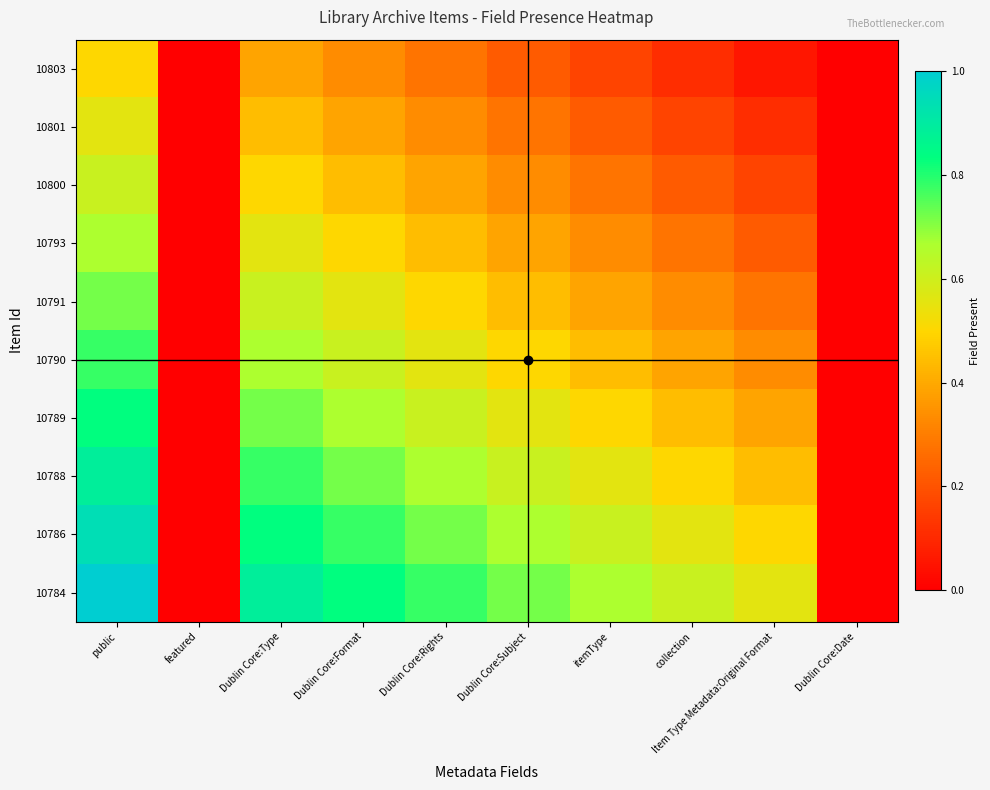

Reading left to right, extract all data points from this chart.

10803: public=0.5	featured=0.0	Dublin Core:Type=0.4	Dublin Core:Format=0.3	Dublin Core:Rights=0.3	Dublin Core:Subject=0.2	itemType=0.2	collection=0.1	Item Type Metadata:Original Format=0.1	Dublin Core:Date=0.0
10801: public=0.6	featured=0.0	Dublin Core:Type=0.4	Dublin Core:Format=0.4	Dublin Core:Rights=0.3	Dublin Core:Subject=0.3	itemType=0.2	collection=0.2	Item Type Metadata:Original Format=0.1	Dublin Core:Date=0.0
10800: public=0.6	featured=0.0	Dublin Core:Type=0.5	Dublin Core:Format=0.4	Dublin Core:Rights=0.4	Dublin Core:Subject=0.3	itemType=0.3	collection=0.2	Item Type Metadata:Original Format=0.2	Dublin Core:Date=0.0
10793: public=0.7	featured=0.0	Dublin Core:Type=0.6	Dublin Core:Format=0.5	Dublin Core:Rights=0.4	Dublin Core:Subject=0.4	itemType=0.3	collection=0.3	Item Type Metadata:Original Format=0.2	Dublin Core:Date=0.0
10791: public=0.7	featured=0.0	Dublin Core:Type=0.6	Dublin Core:Format=0.6	Dublin Core:Rights=0.5	Dublin Core:Subject=0.4	itemType=0.4	collection=0.3	Item Type Metadata:Original Format=0.3	Dublin Core:Date=0.0
10790: public=0.8	featured=0.0	Dublin Core:Type=0.7	Dublin Core:Format=0.6	Dublin Core:Rights=0.6	Dublin Core:Subject=0.5	itemType=0.4	collection=0.4	Item Type Metadata:Original Format=0.3	Dublin Core:Date=0.0
10789: public=0.8	featured=0.0	Dublin Core:Type=0.7	Dublin Core:Format=0.7	Dublin Core:Rights=0.6	Dublin Core:Subject=0.6	itemType=0.5	collection=0.4	Item Type Metadata:Original Format=0.4	Dublin Core:Date=0.0
10788: public=0.9	featured=0.0	Dublin Core:Type=0.8	Dublin Core:Format=0.7	Dublin Core:Rights=0.7	Dublin Core:Subject=0.6	itemType=0.6	collection=0.5	Item Type Metadata:Original Format=0.4	Dublin Core:Date=0.0
10786: public=0.9	featured=0.0	Dublin Core:Type=0.8	Dublin Core:Format=0.8	Dublin Core:Rights=0.7	Dublin Core:Subject=0.7	itemType=0.6	collection=0.6	Item Type Metadata:Original Format=0.5	Dublin Core:Date=0.0
10784: public=1.0	featured=0.0	Dublin Core:Type=0.9	Dublin Core:Format=0.8	Dublin Core:Rights=0.8	Dublin Core:Subject=0.7	itemType=0.7	collection=0.6	Item Type Metadata:Original Format=0.6	Dublin Core:Date=0.0